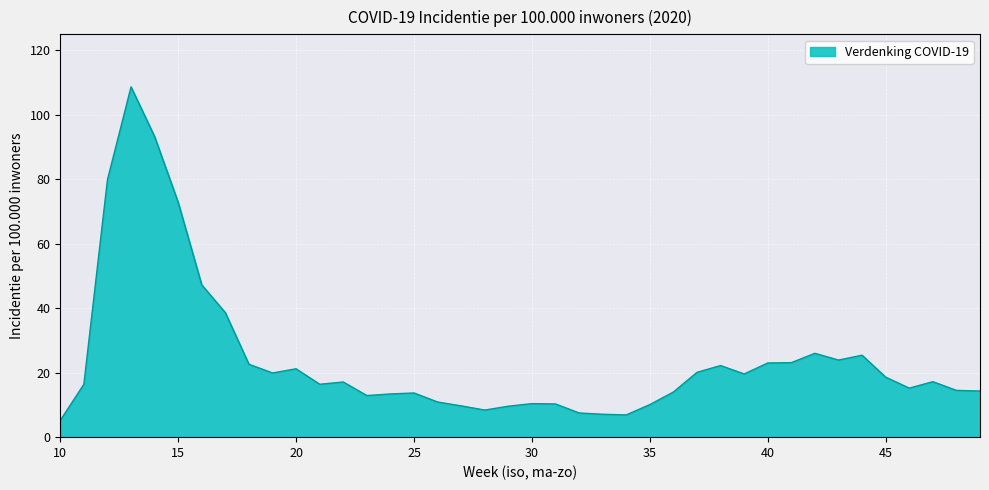

What is the smallest value displayed?

5.2